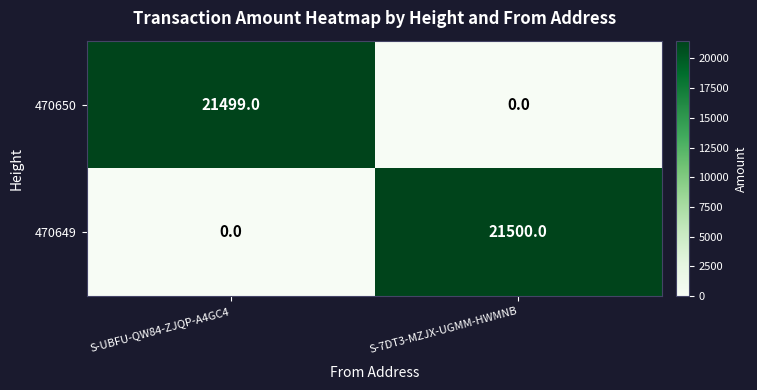

What is the spread (max minus min) of values at S-UBFU-QW84-ZJQP-A4GC4?

21499